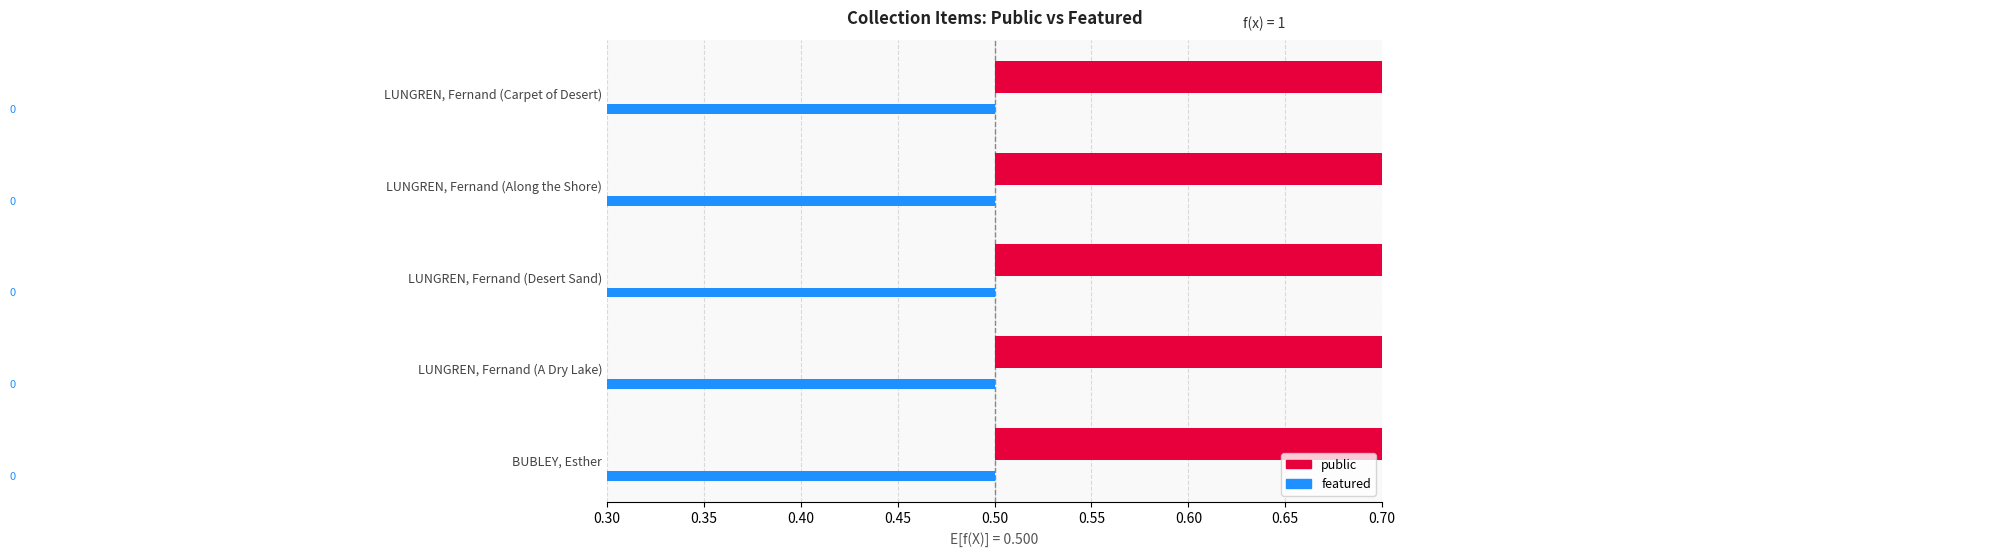

How many bars are there in each group?

2